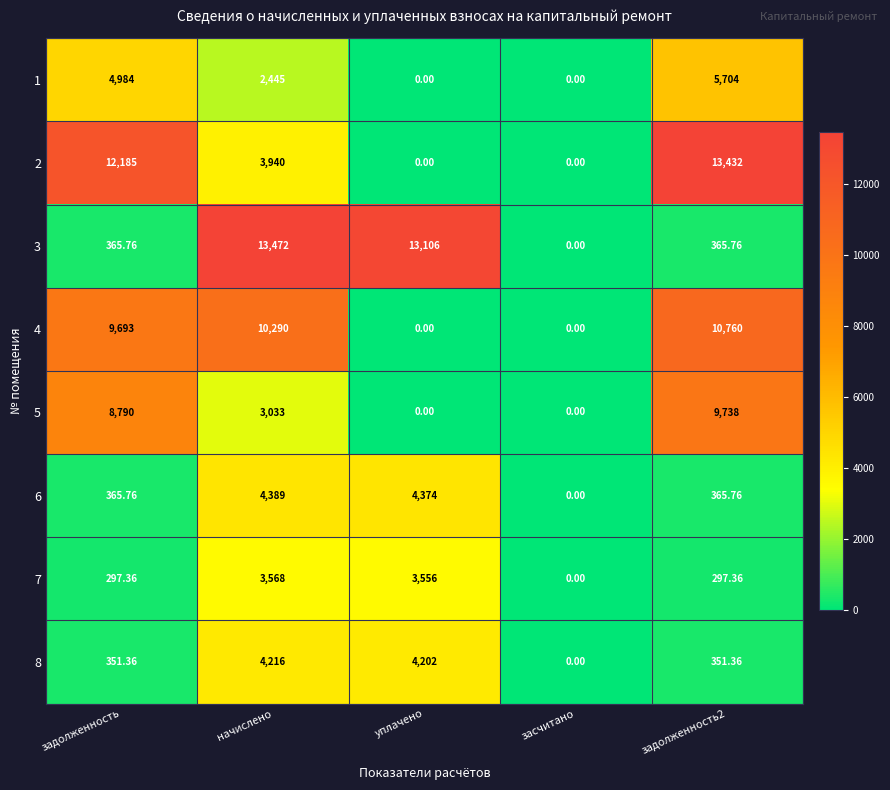

Where is 5 nearest to the value 4869?

начислено